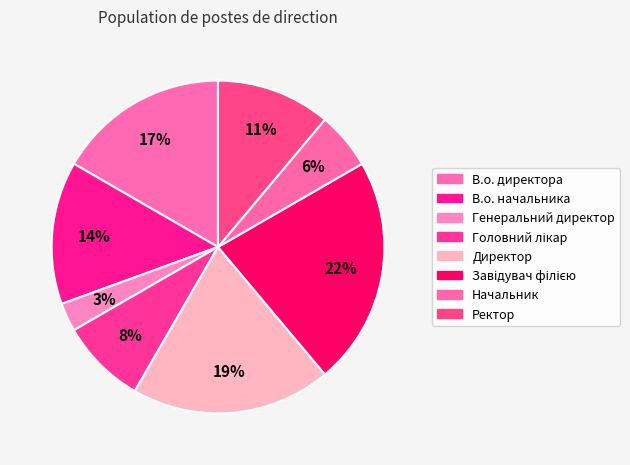

How many segments does this pie chart have?

8